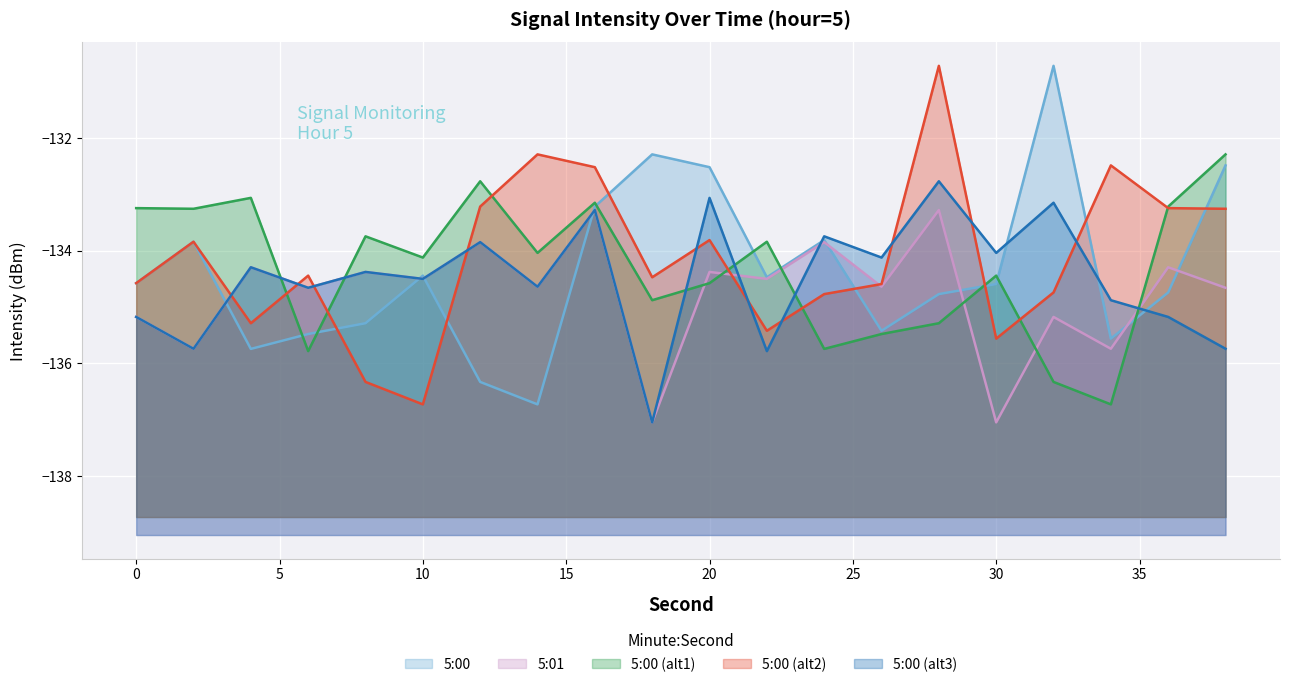

How many lines are shown in the chart?

5